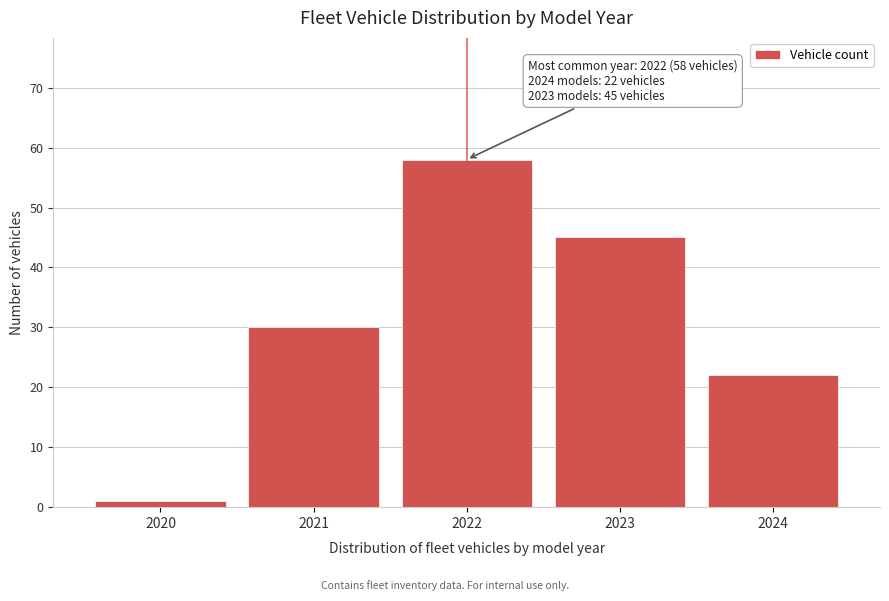

Reading right to left, list all the values displayed in this chart.

22	45	58	30	1